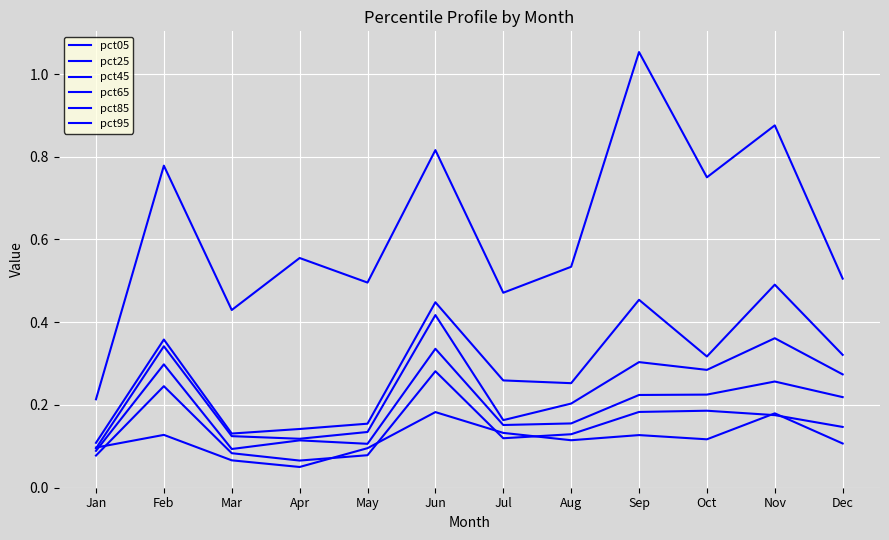

How many lines are shown in the chart?

6